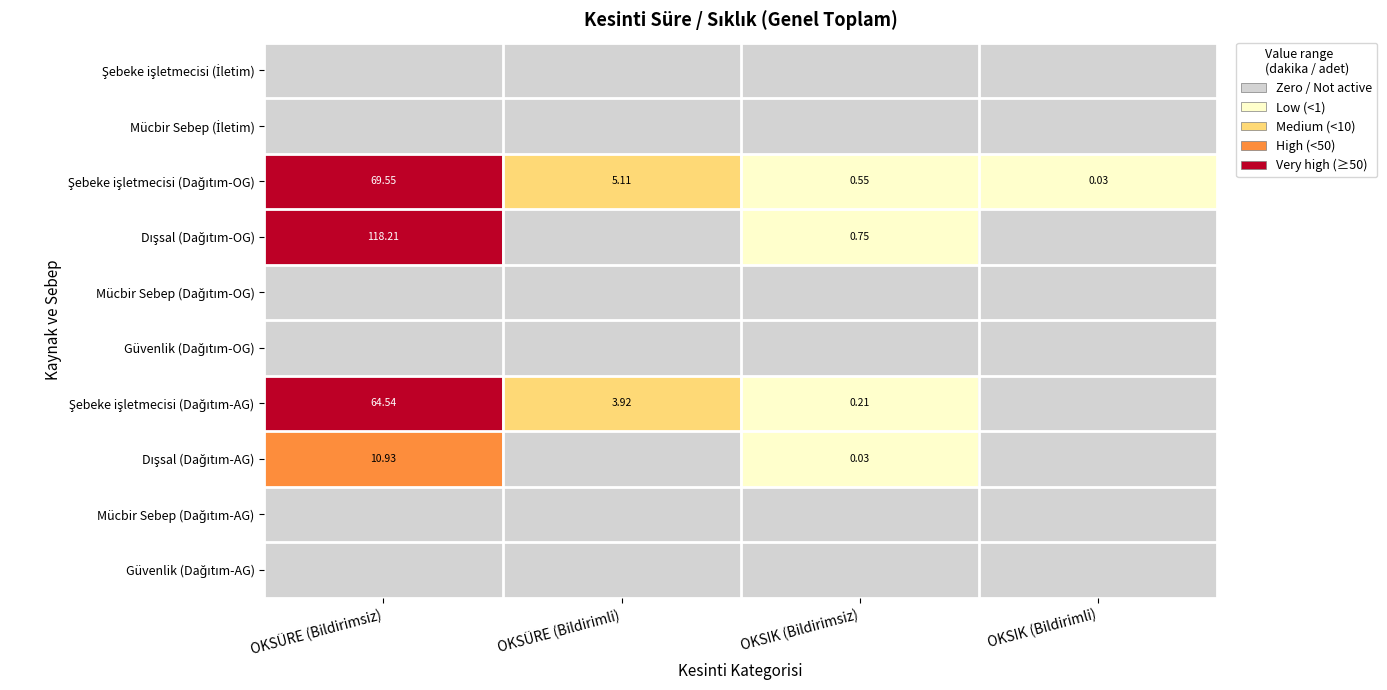

Is it true that Güvenlik (Dağıtım-OG) equals 0 at OKSIK (Bildirimsiz)?

True